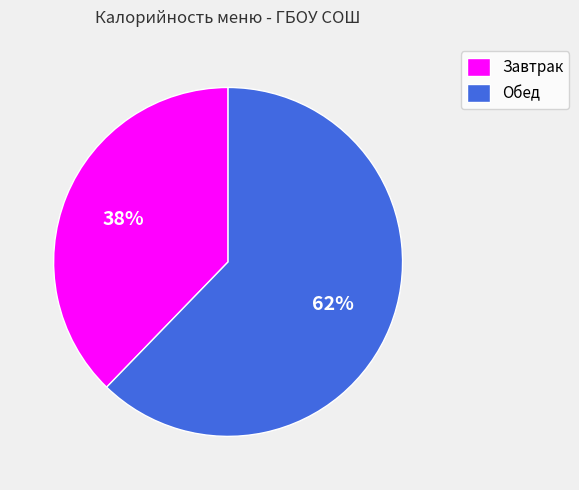

What percentage is the Обед slice, to the nearest percent?

62%